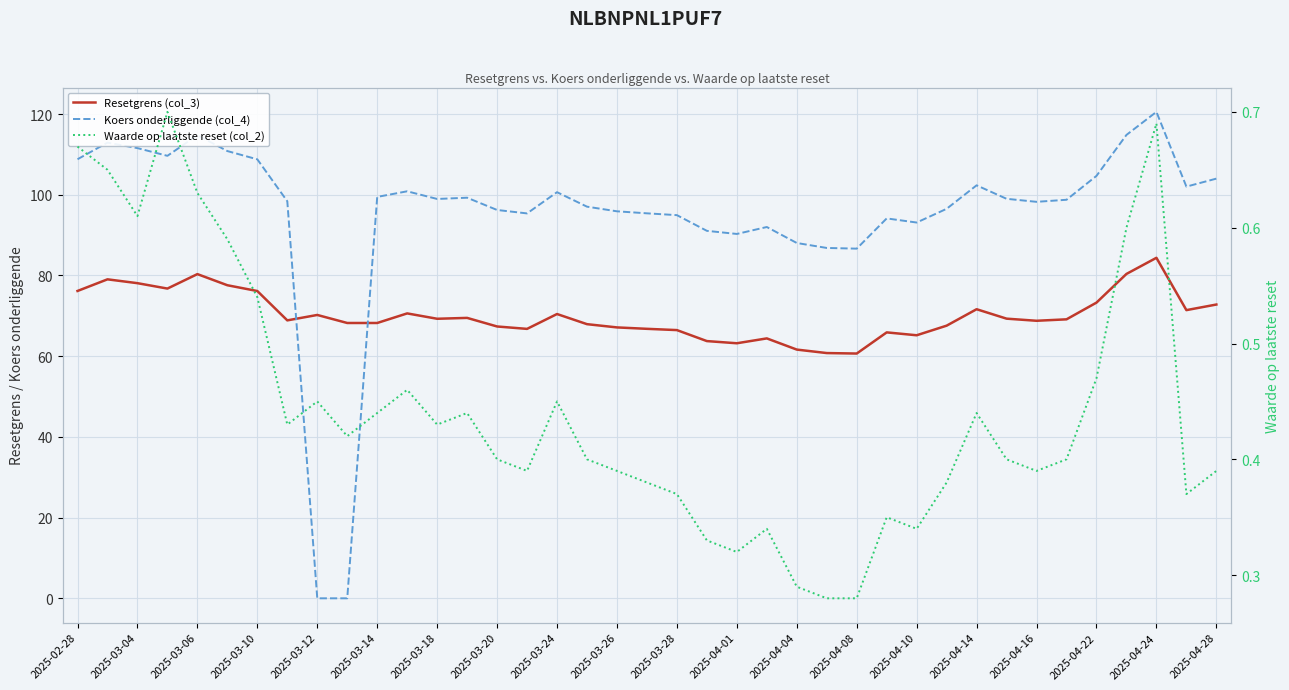

Rank the series by their maximum value, from highest to lowest.

Koers onderliggende (col_4), Resetgrens (col_3), Waarde op laatste reset (col_2)